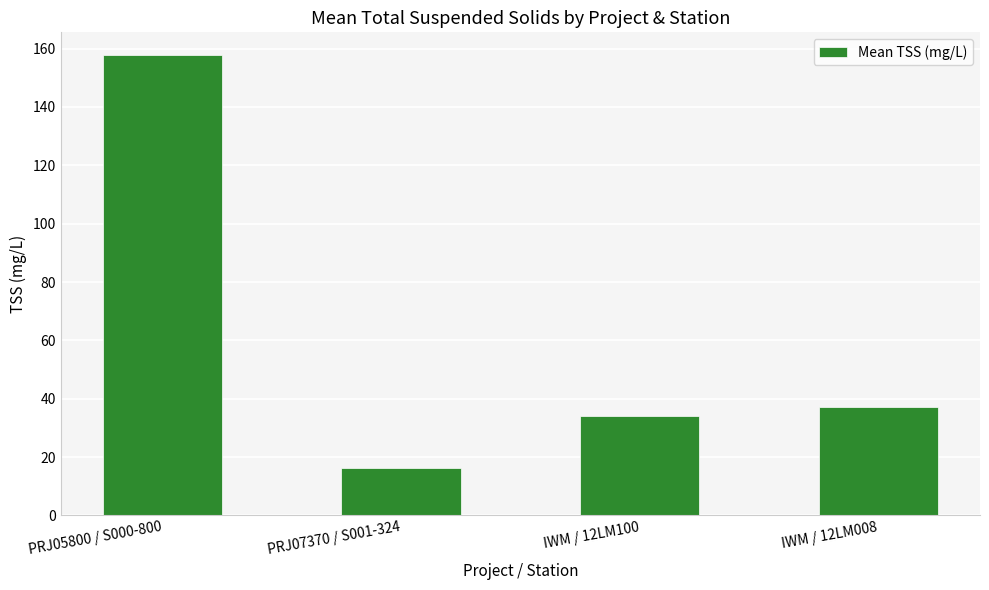

At which category does the chart reach its peak across all series?

PRJ05800 / S000-800